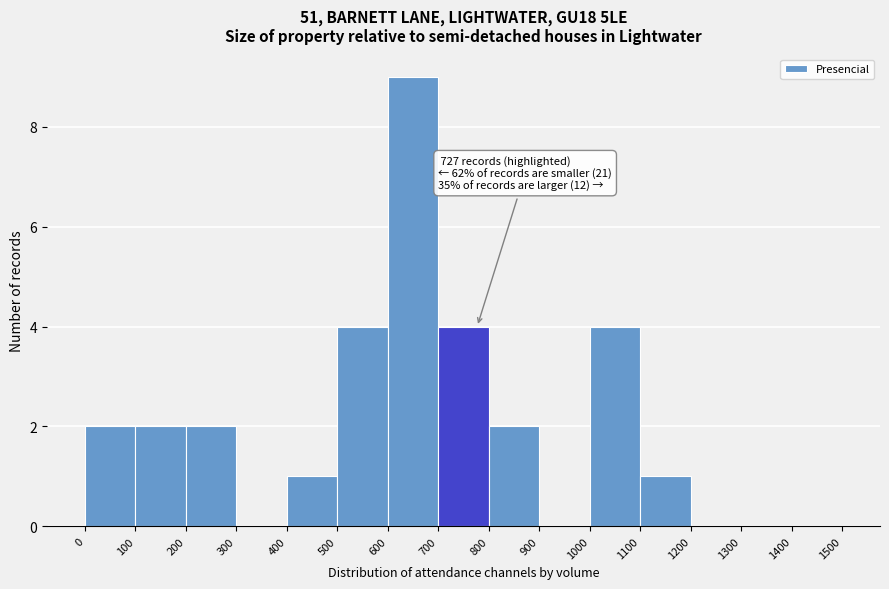

Over which range of the x-axis is the bar tallest?

600 to 700